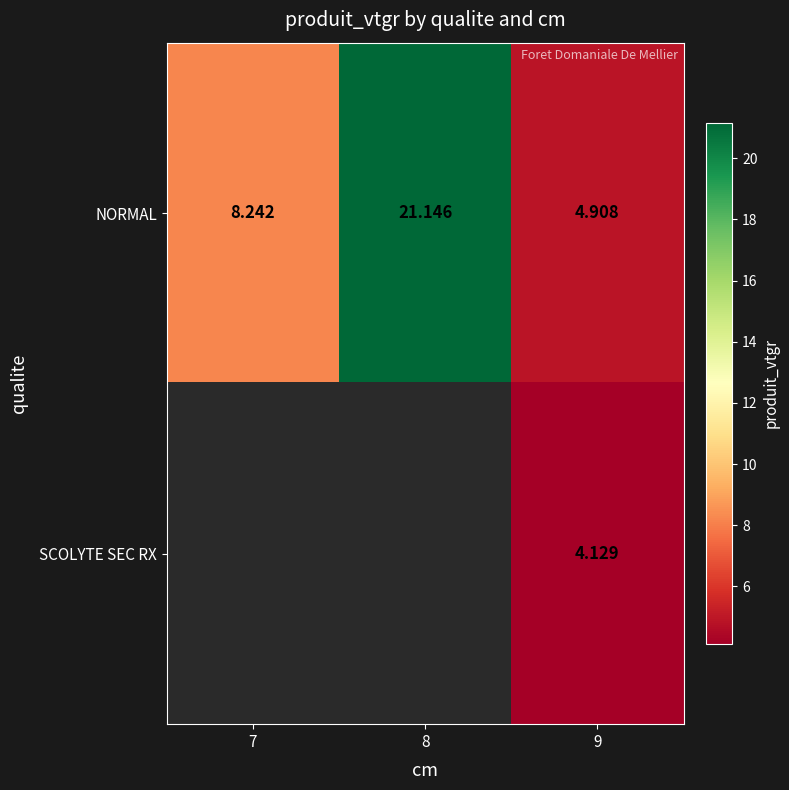

What is the average value of the NORMAL series?

11.4